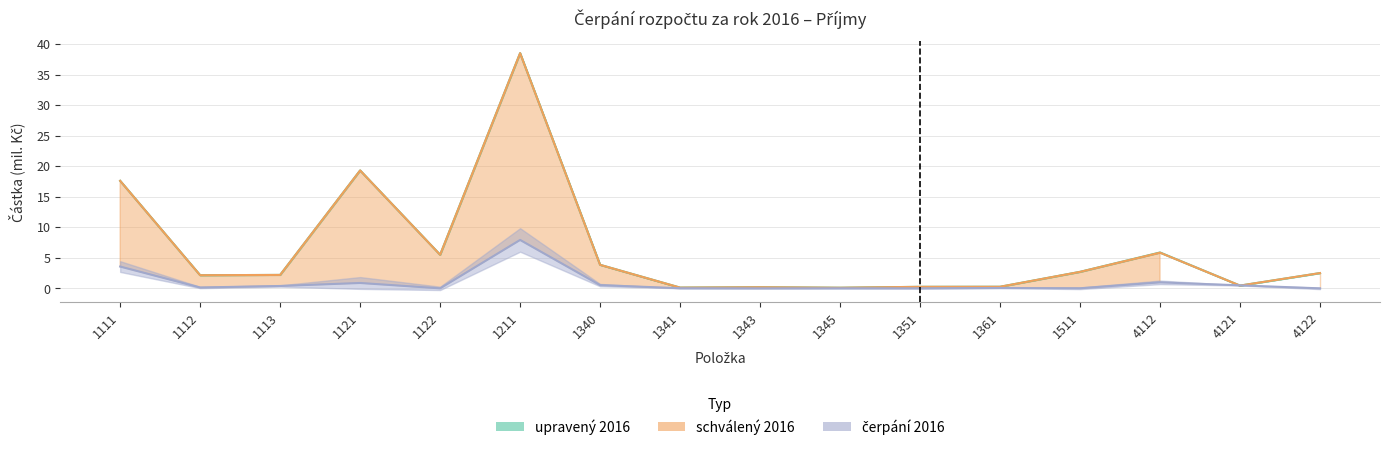

At which label does schválený 2016 reach its peak?

1211